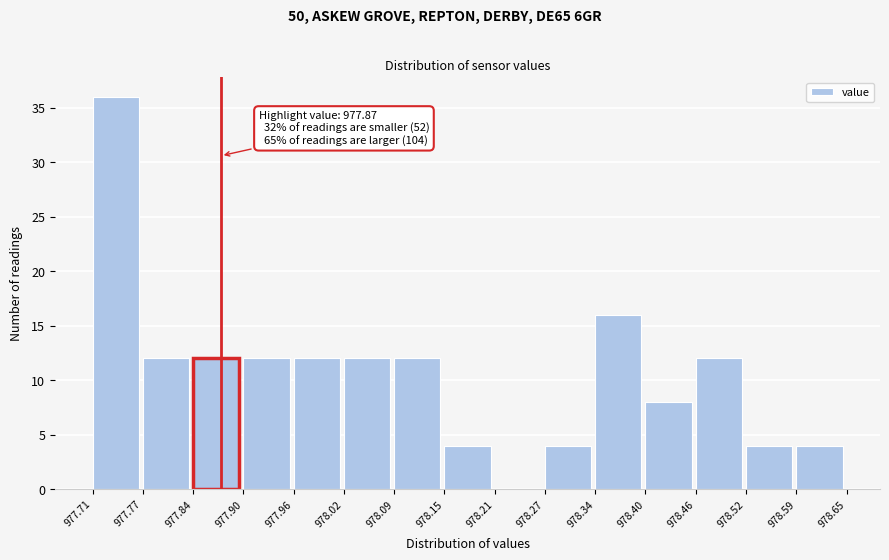

Which range on the x-axis has the tallest bar?

977.71 to 977.77